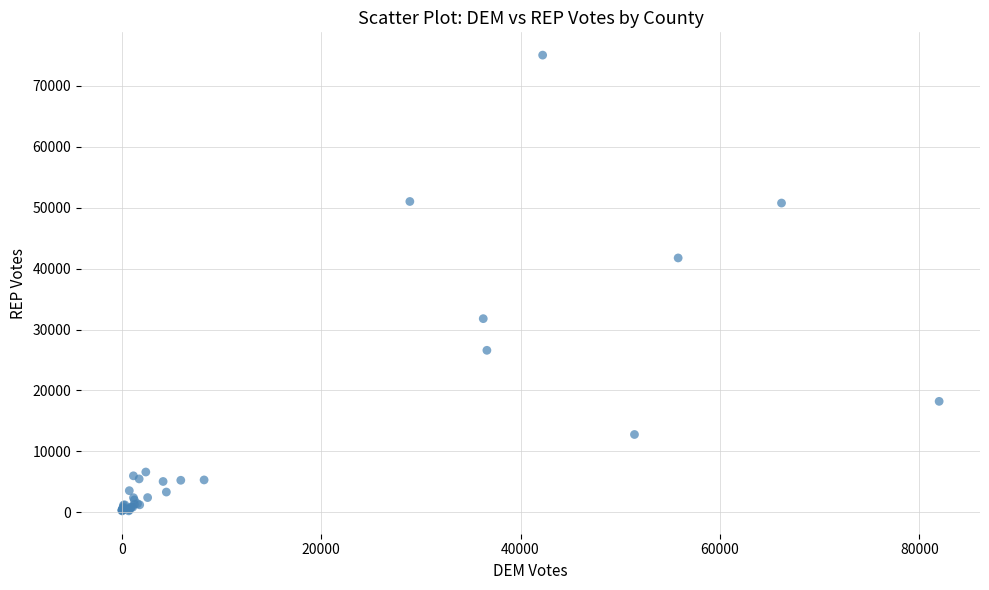

What Y value in the scatter plot is closest to 37633?

41752